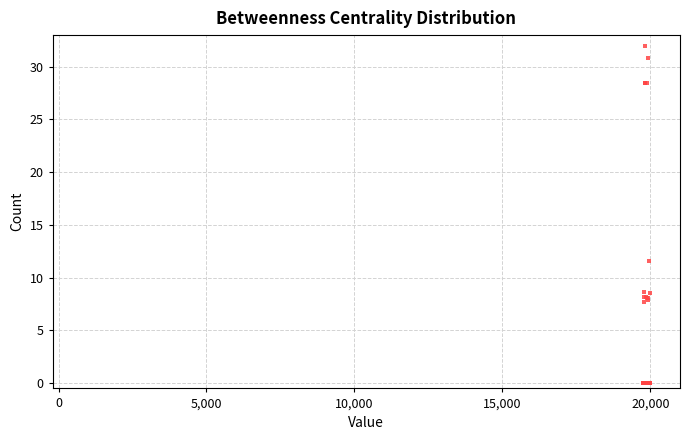

What Y value in the scatter plot is closest to 16?

11.6